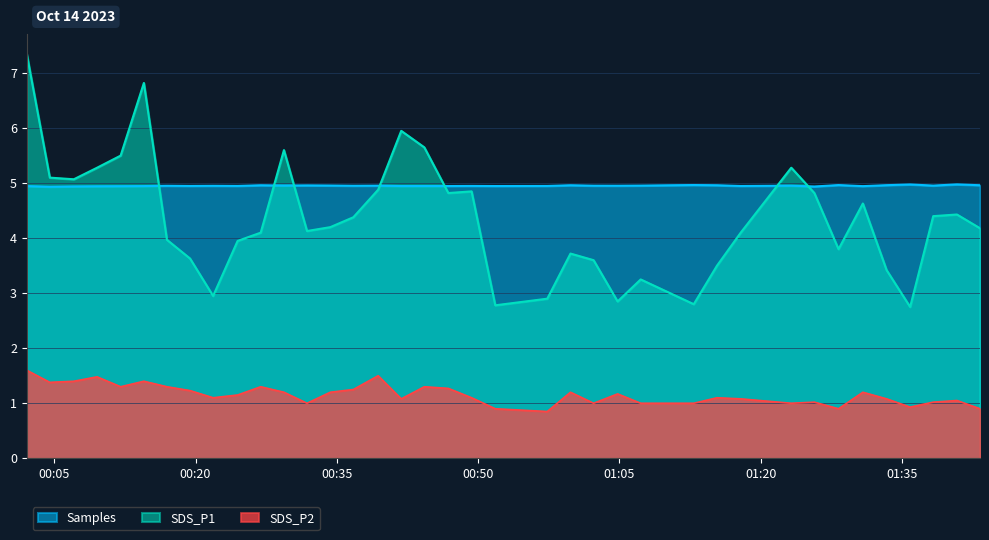

Count the number of categories in the chart.

38